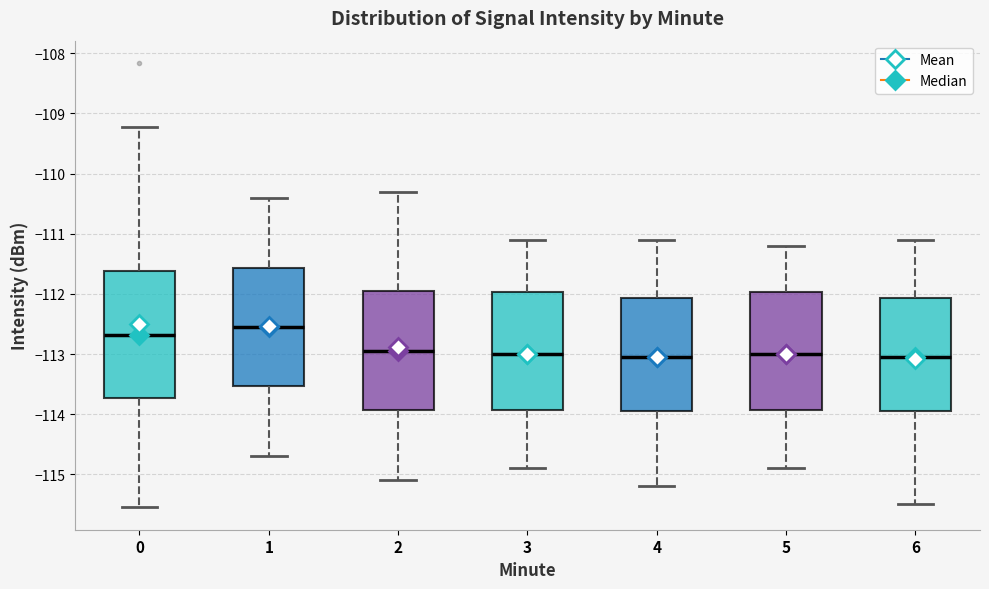

Where does the upper whisker of the box at x = 1 end on the y-axis? The values are not printed on the chart, so give them approximately, as read against the axis.

-110.4